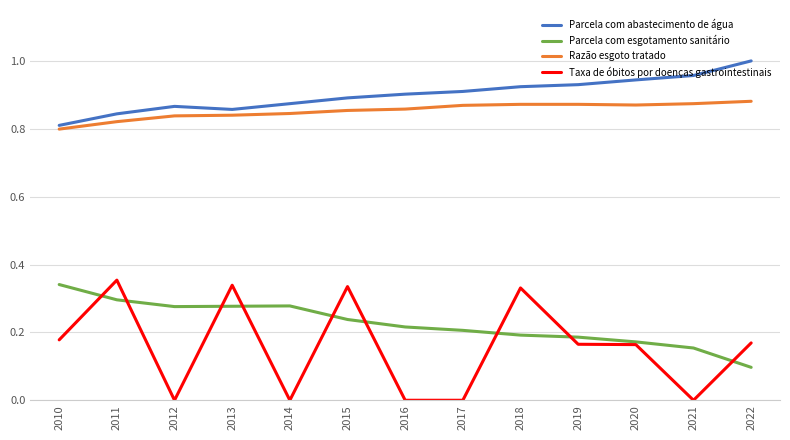

Which label corresponds to the largest value in the chart?

2022